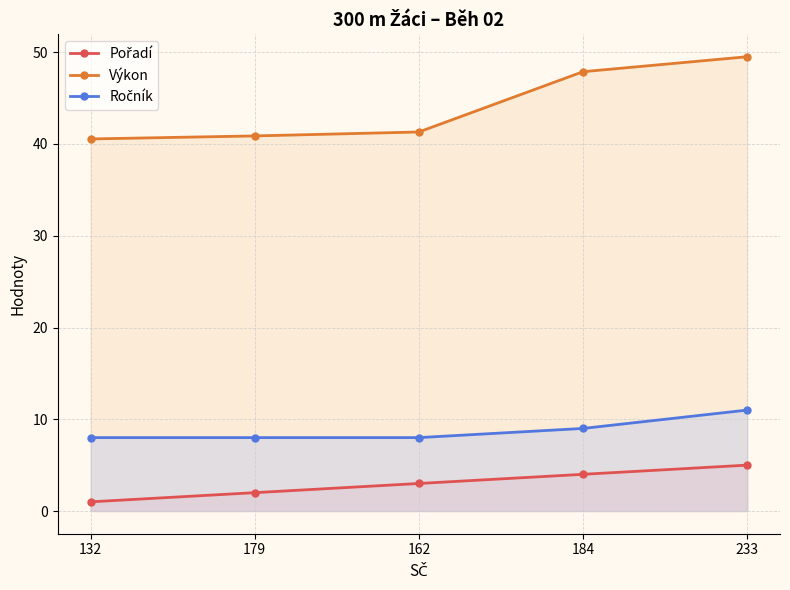

True or false: Ročník and Pořadí cross at least once.

False